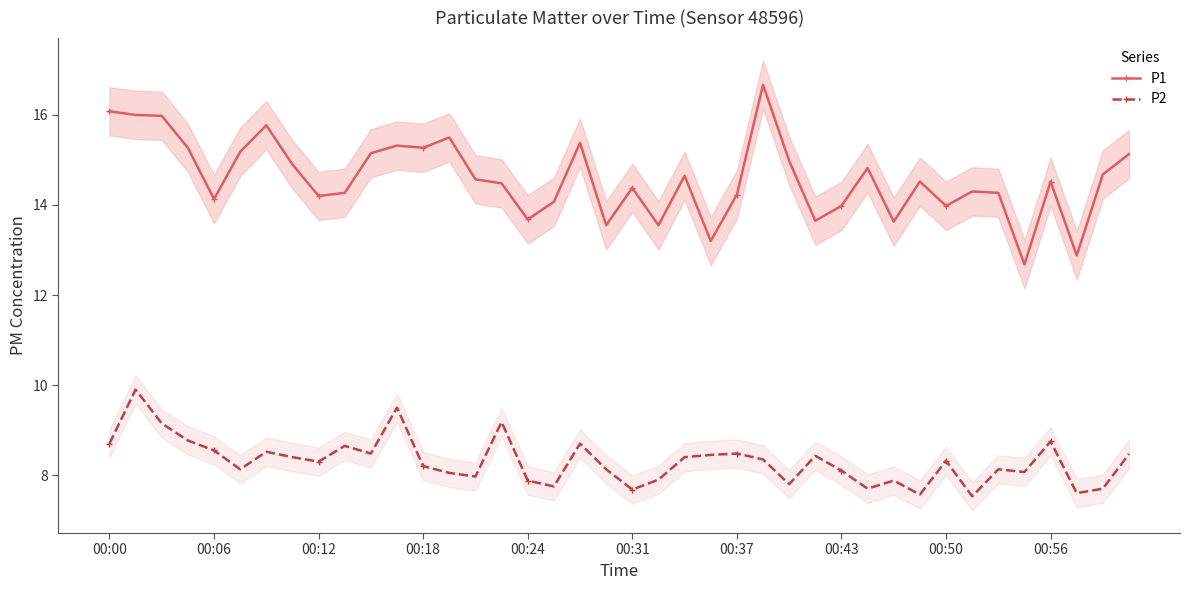

What is the highest value of the P1 series?

16.7